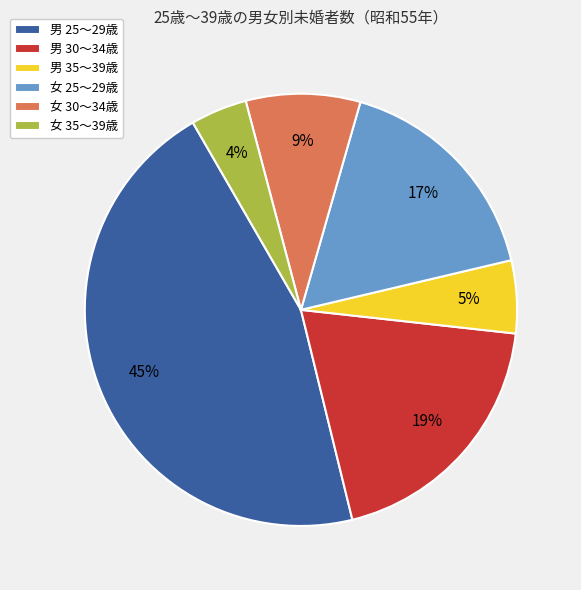

How many slices are in this pie chart?

6